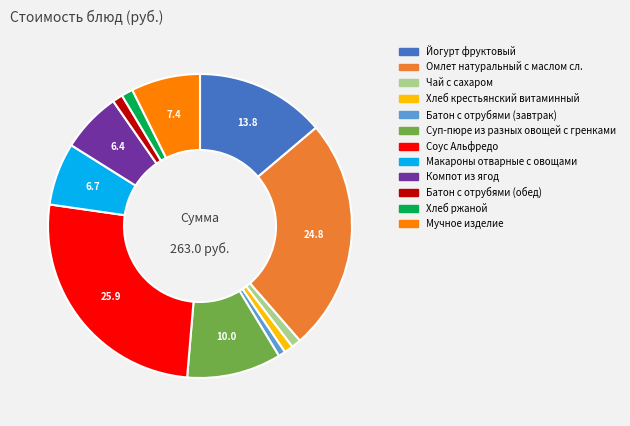

Is the sum of Чай с сахаром and Хлеб ржаной greater than half?

No